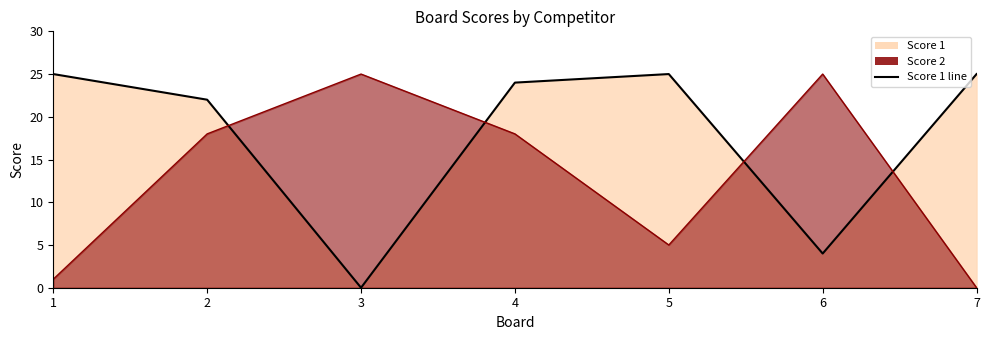

List the series in order of their overall mean, highest first.

Score 1, Score 2